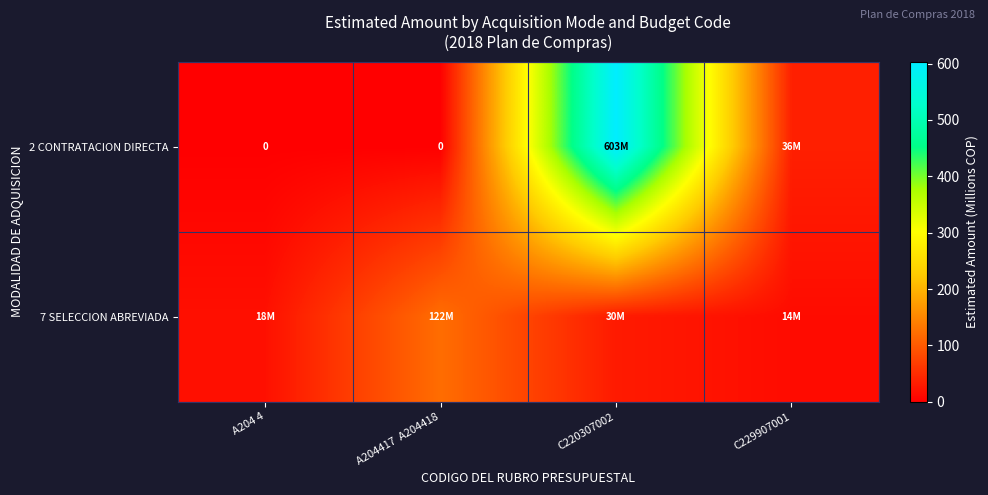

What is the sum of all 2 CONTRATACION DIRECTA values?

639.4